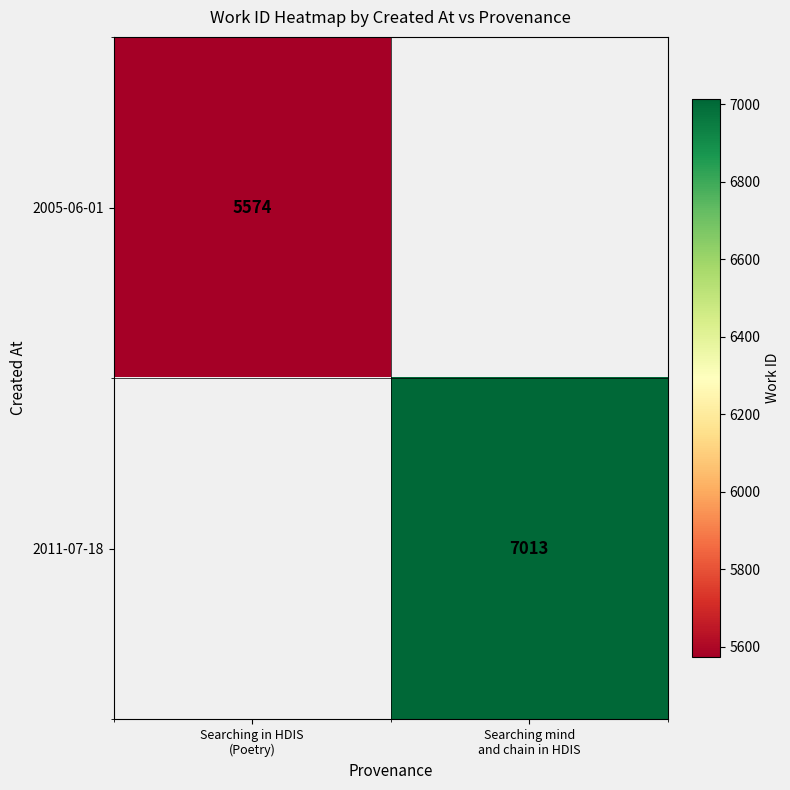

What is the smallest value displayed?

5574.0